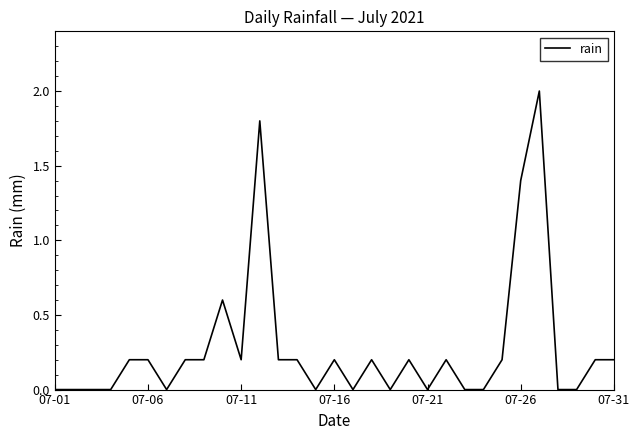

What is the difference between the maximum and minimum values?

2.0